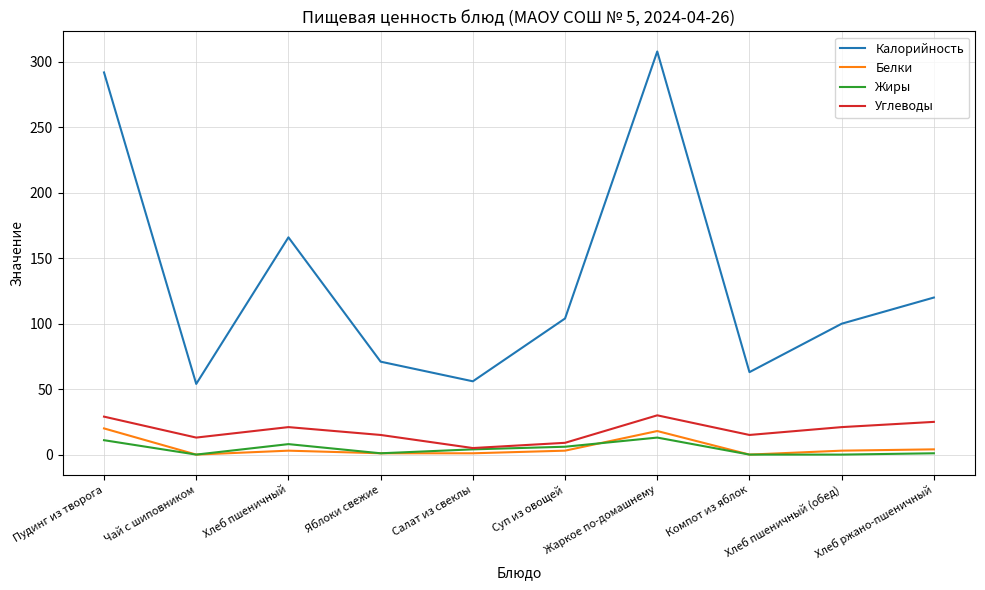

What are all the series names shown in the legend?

Калорийность, Белки, Жиры, Углеводы